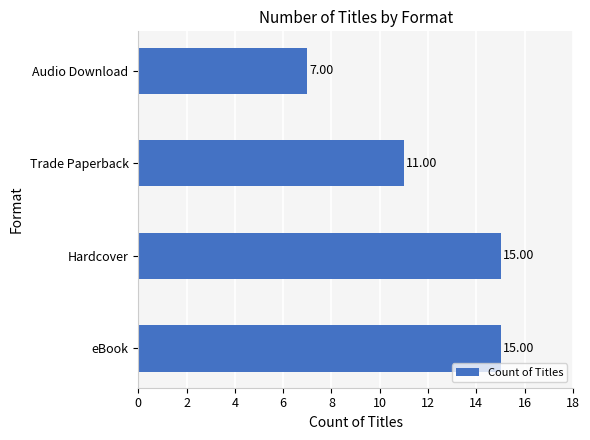

How many categories are shown in the chart?

4